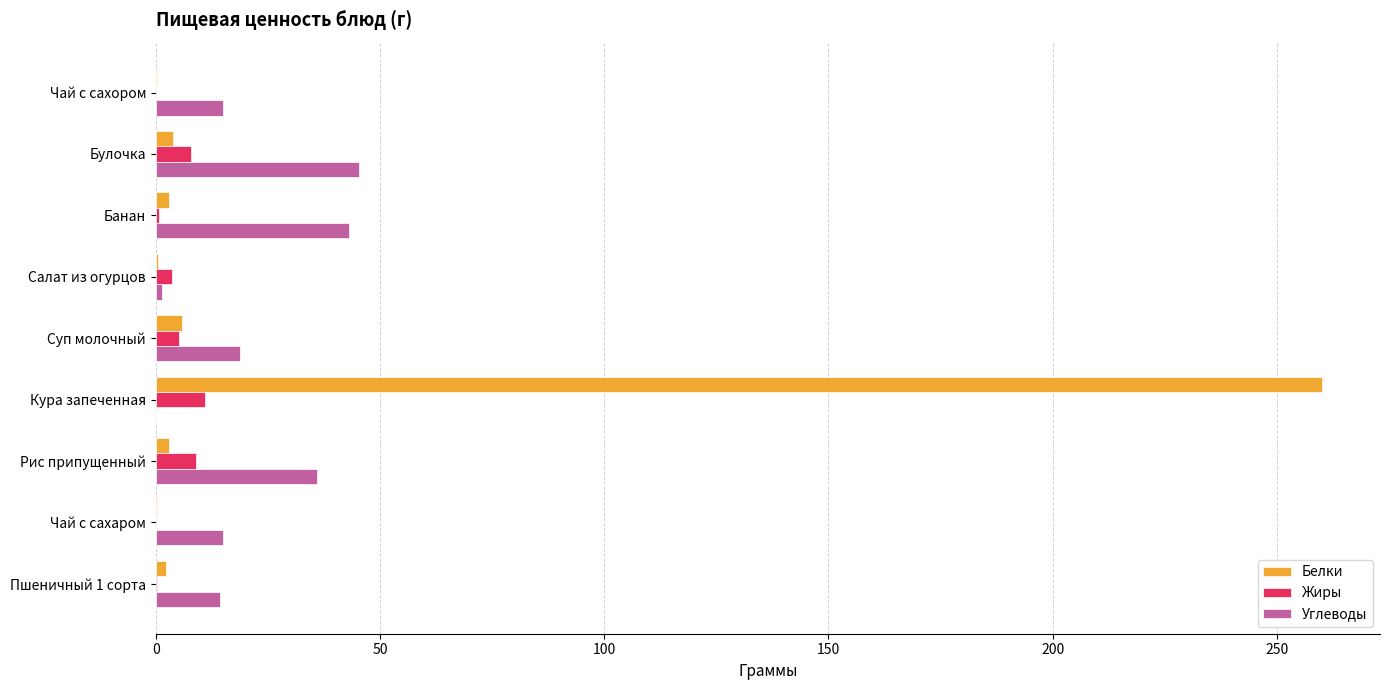

Which series changed the most between Булочка and Кура запеченная?

Белки